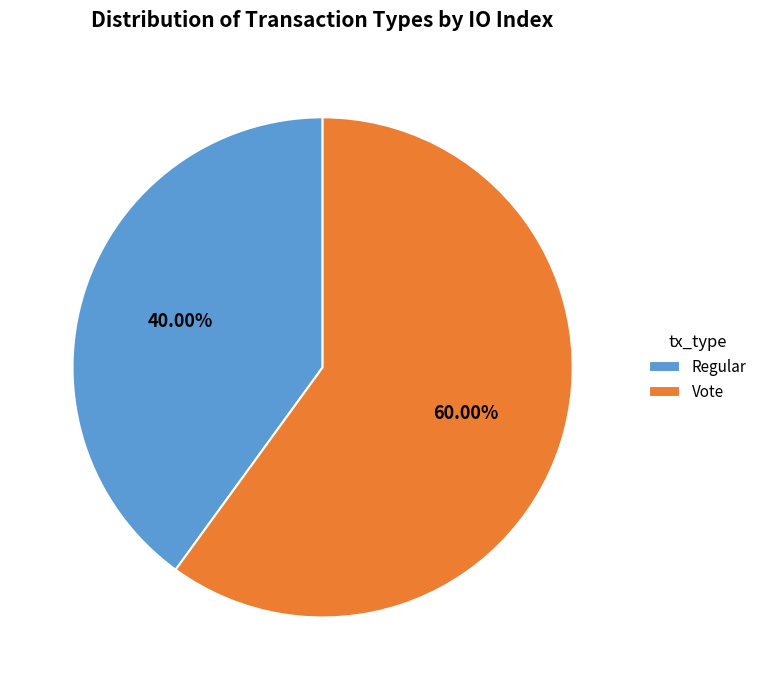

To the nearest percent, what is the difference between the Vote and Regular slice percentages?

20%